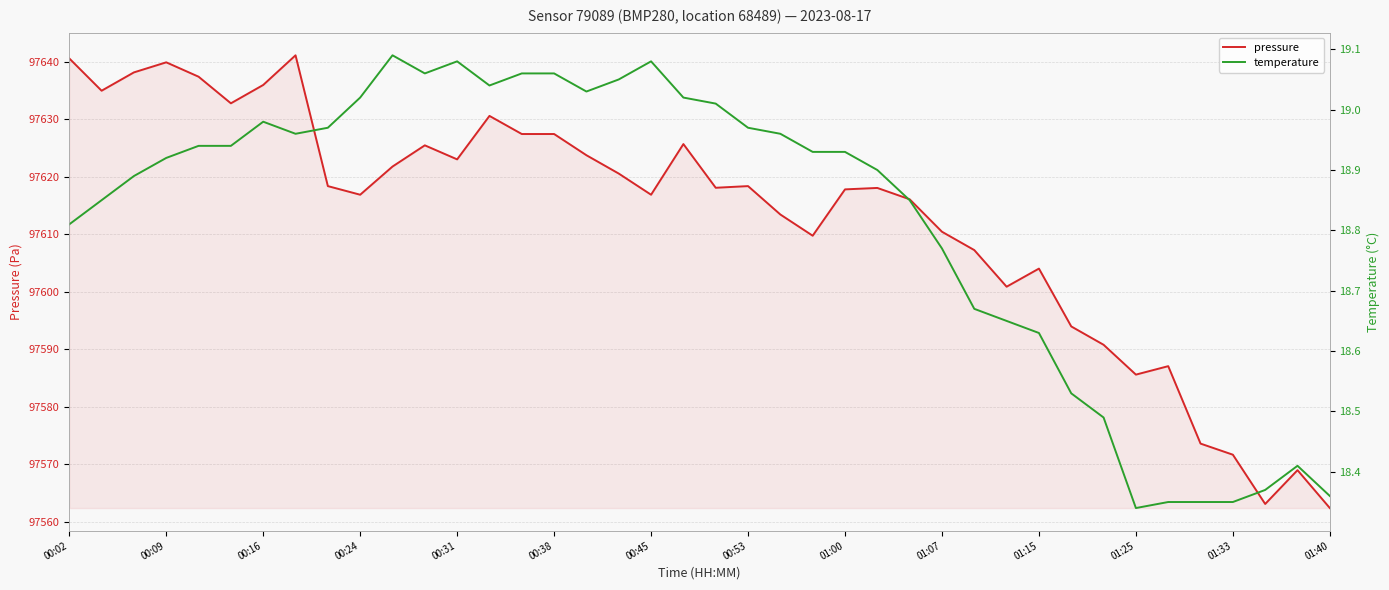

What is the sum of all pressure values?

3904510.1